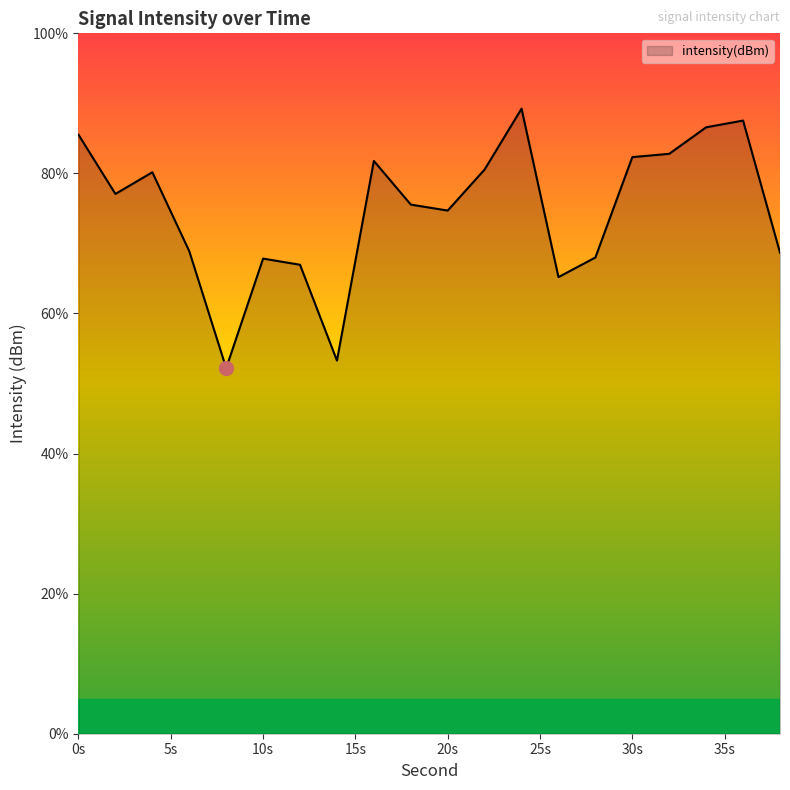

What is the difference between the maximum and minimum values?

37.1